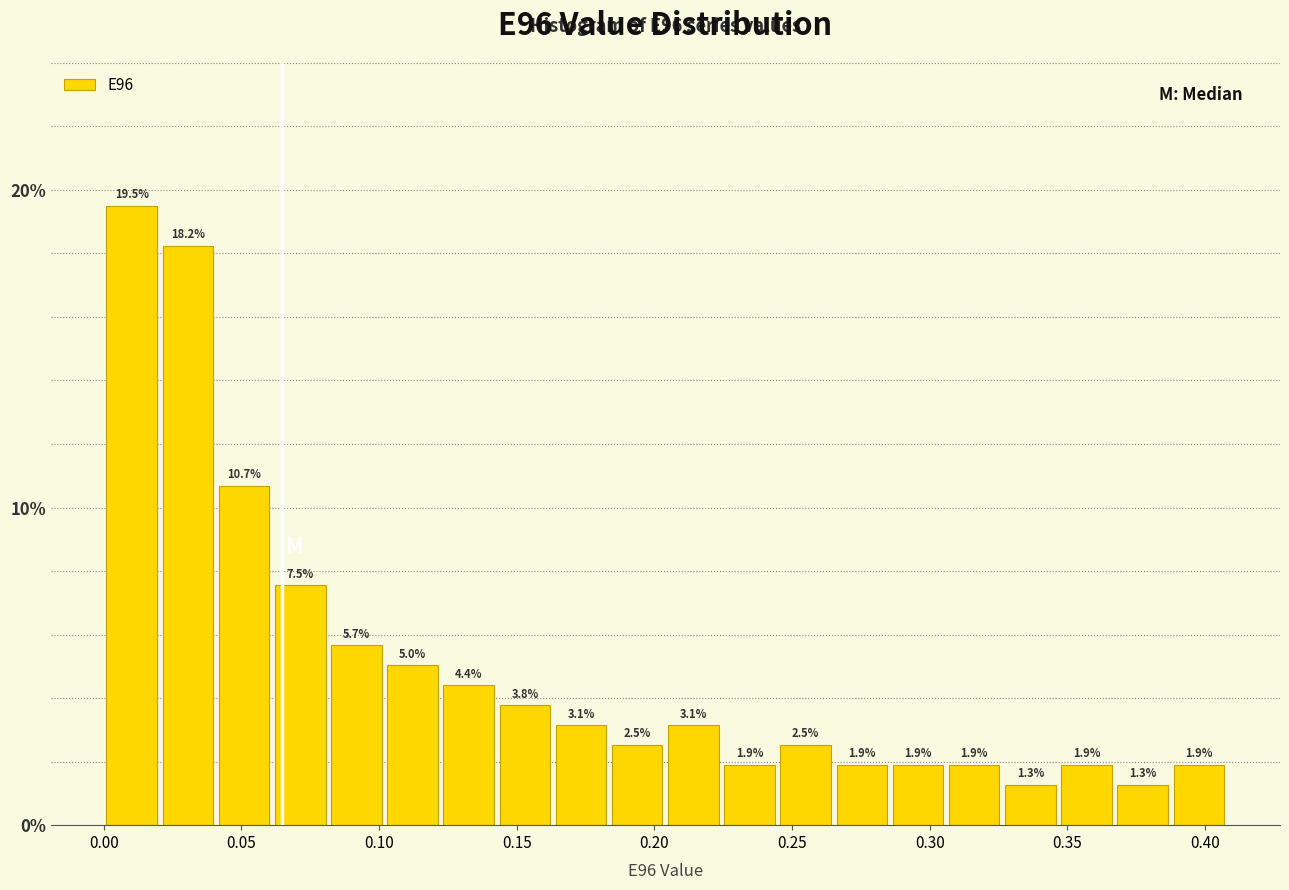

Reading left to right, transcribe this chart: for each bar, give the range it covers on the x-axis and its height. The bar edges are not printed on the chart, so give them approximately, as read against the axis.

0.000 to 0.020: 19.5
0.020 to 0.040: 18.2
0.040 to 0.060: 10.7
0.060 to 0.080: 7.5
0.080 to 0.100: 5.7
0.100 to 0.120: 5.0
0.120 to 0.145: 4.4
0.145 to 0.165: 3.8
0.165 to 0.185: 3.1
0.185 to 0.205: 2.5
0.205 to 0.225: 3.1
0.225 to 0.245: 1.9
0.245 to 0.265: 2.5
0.265 to 0.285: 1.9
0.285 to 0.305: 1.9
0.305 to 0.325: 1.9
0.325 to 0.345: 1.3
0.345 to 0.365: 1.9
0.365 to 0.390: 1.3
0.390 to 0.410: 1.9